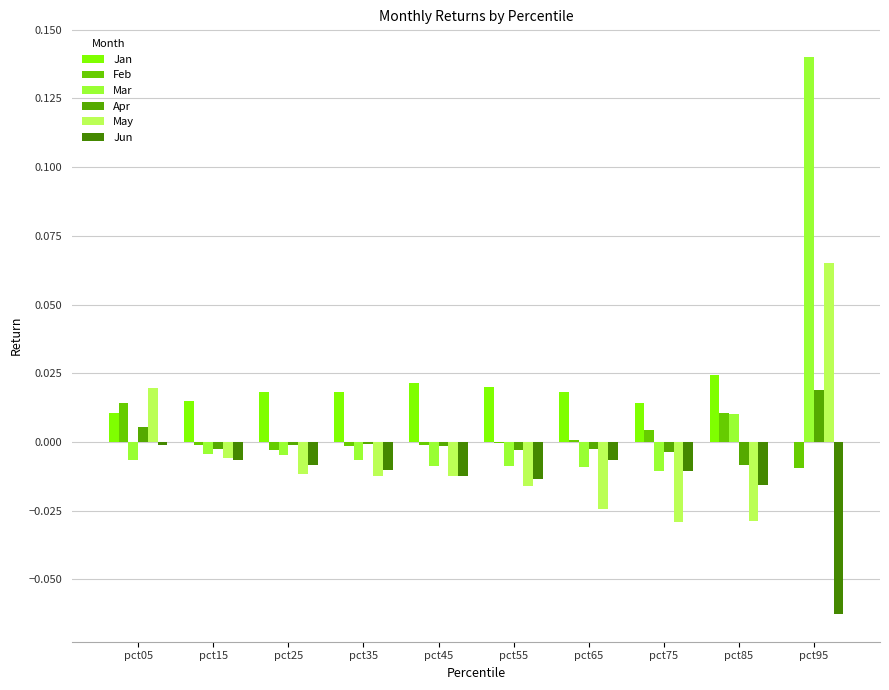

Rank the series by their maximum value, from highest to lowest.

Mar, May, Jan, Apr, Feb, Jun